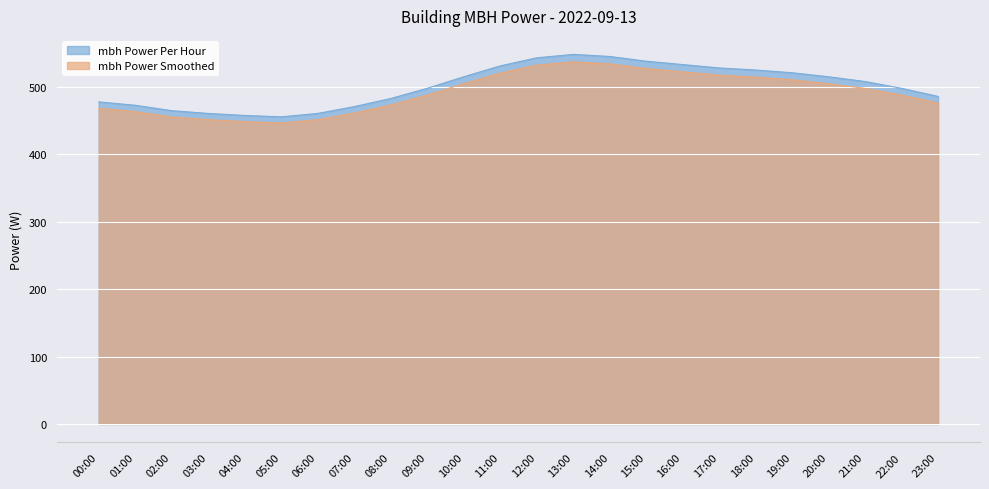

What is the lowest value of the mbh Power (avg per hour) series?

458.7